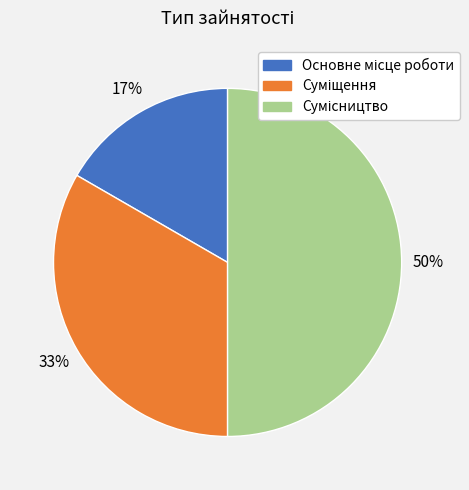

How many segments does this pie chart have?

3